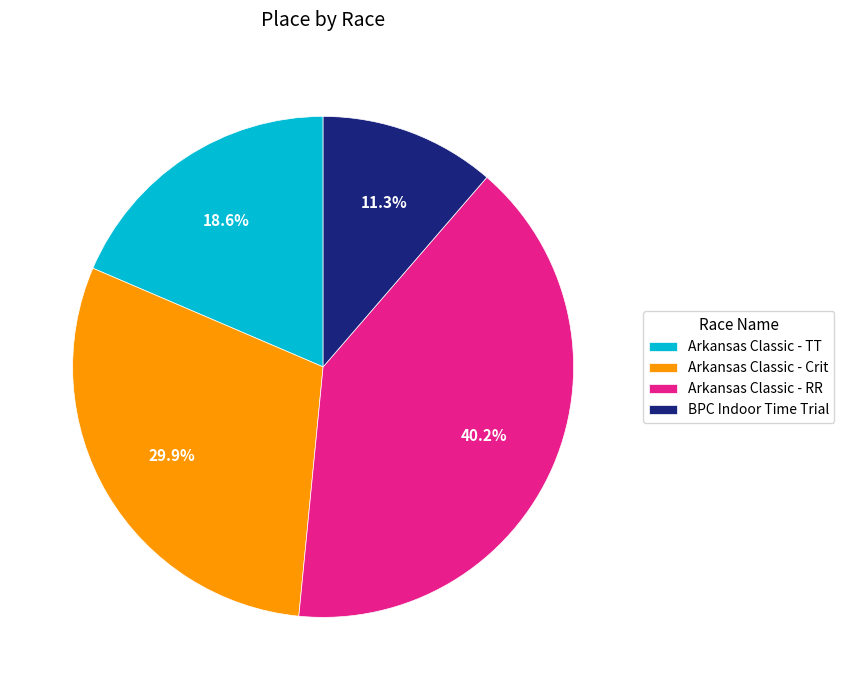

To the nearest percent, what is the difference between the largest and smallest slice percentages?

29%